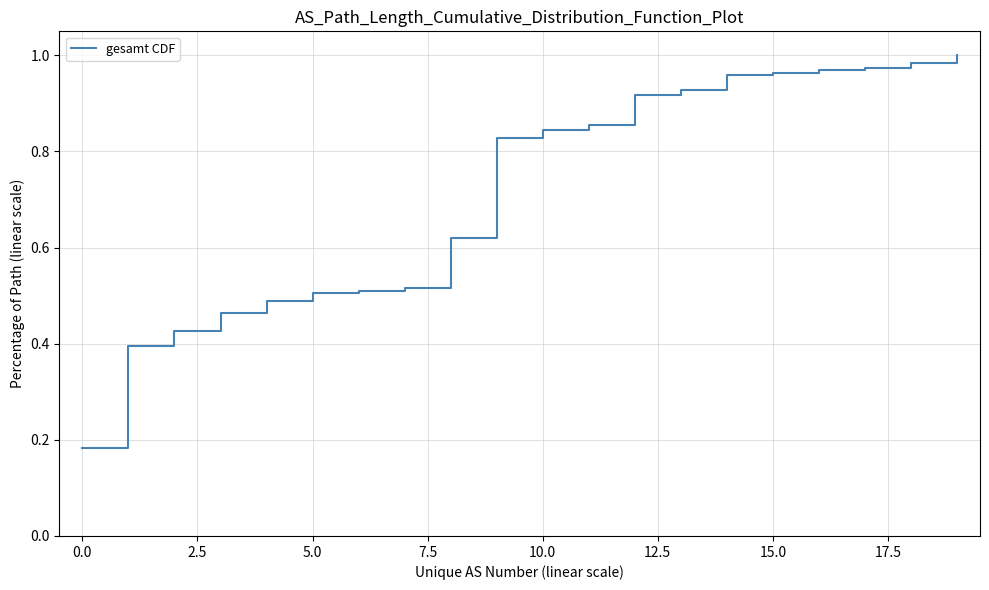

How many lines are shown in the chart?

1